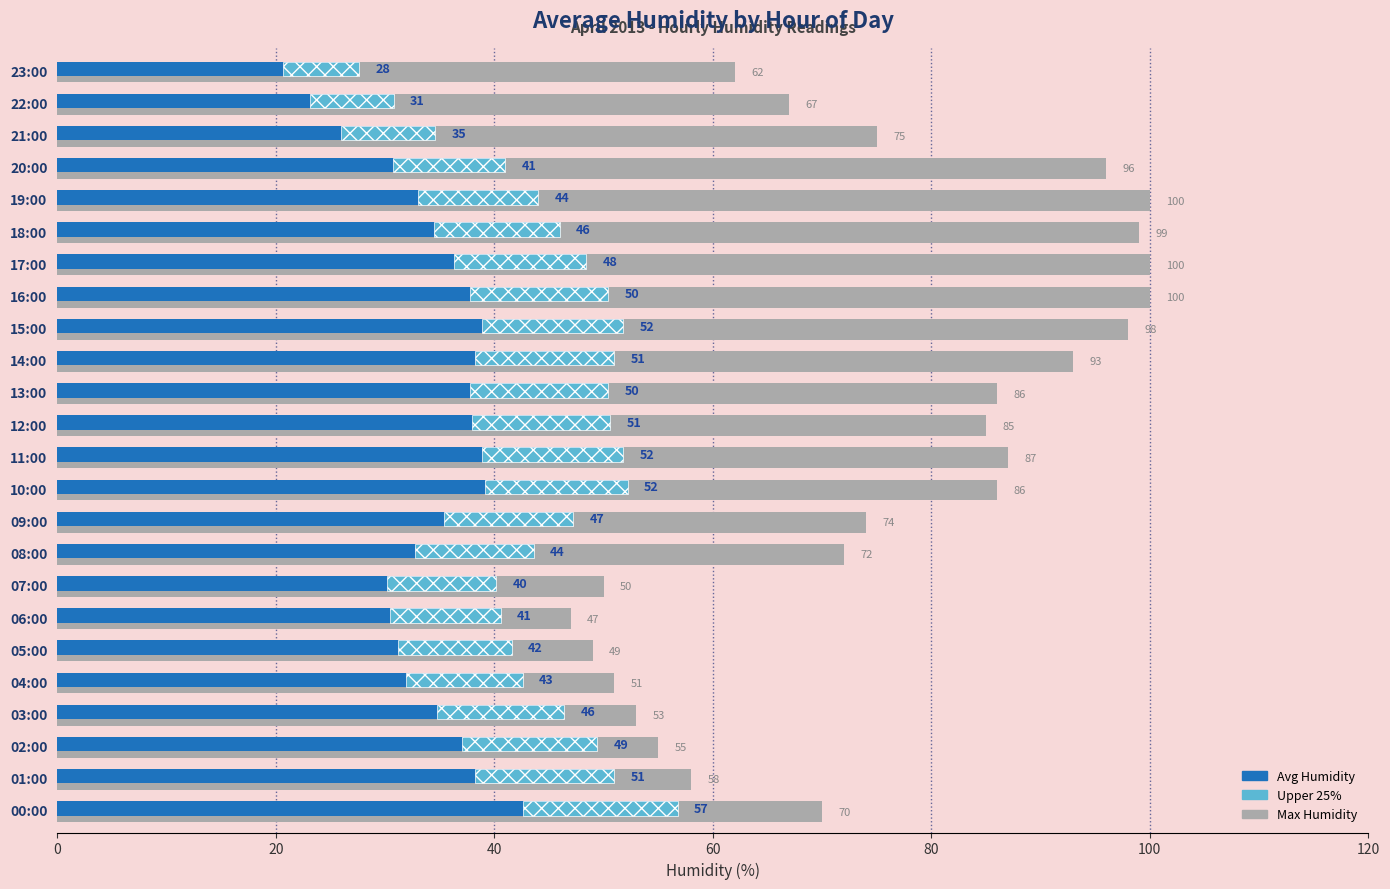

What is the greatest value displayed?

100.0